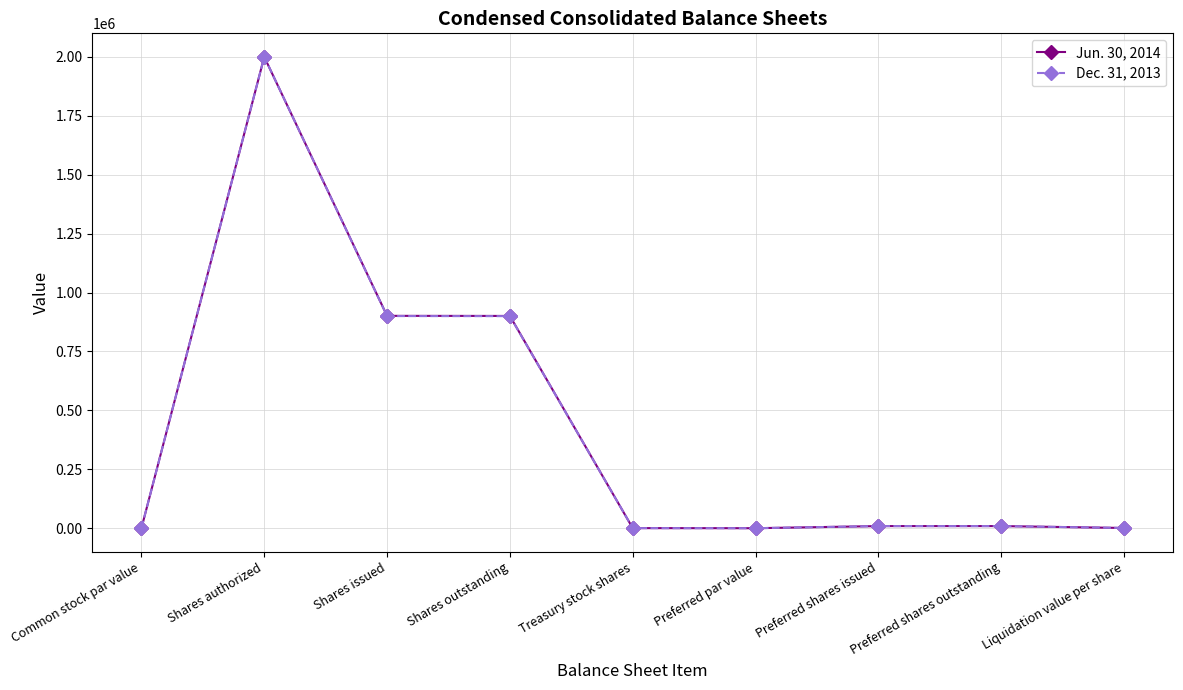

At which category is the sum across all series the highest?

Shares authorized